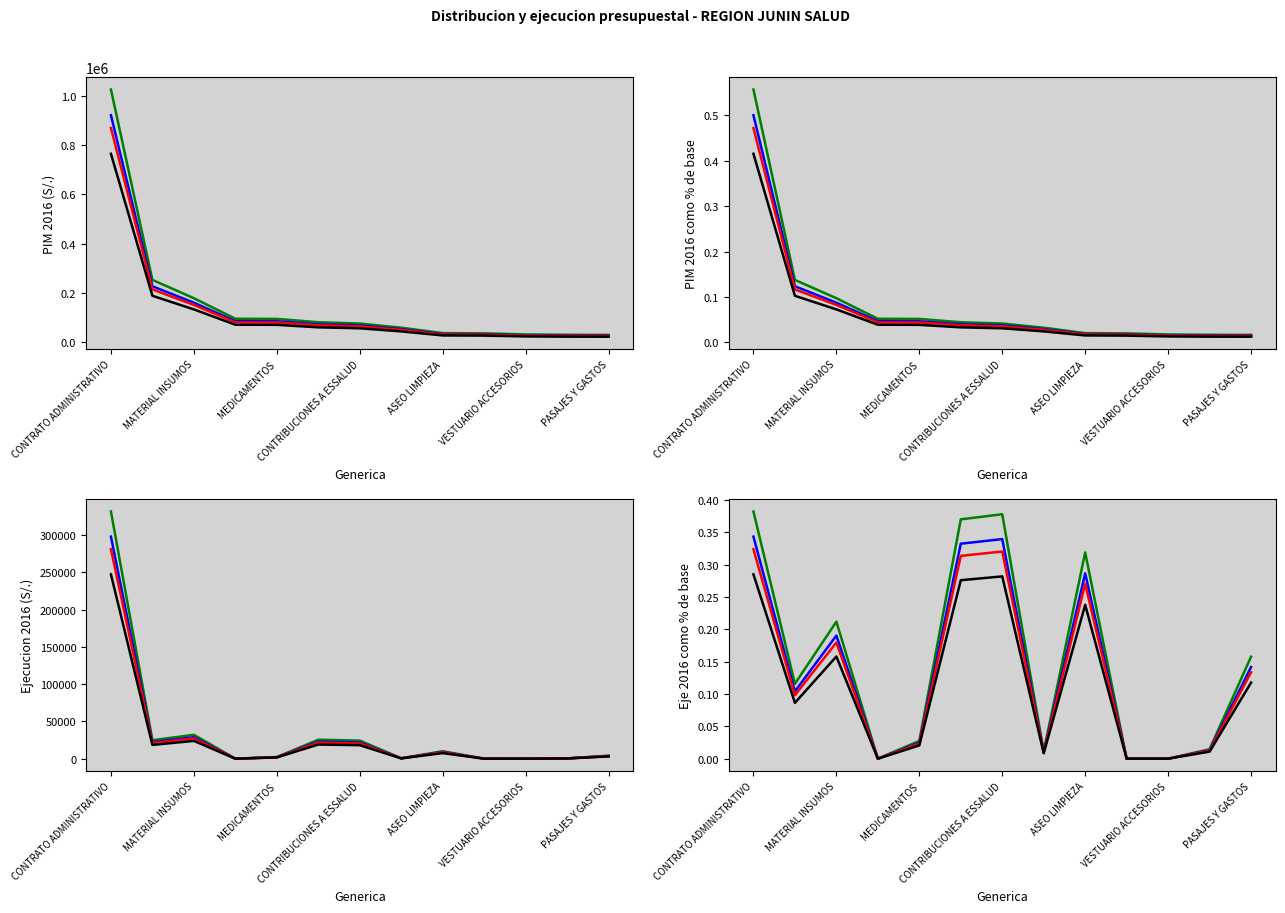

Is it true that Eje 2016 equals 189316.8 at CONTRATO ADMINISTRATIVO?

False